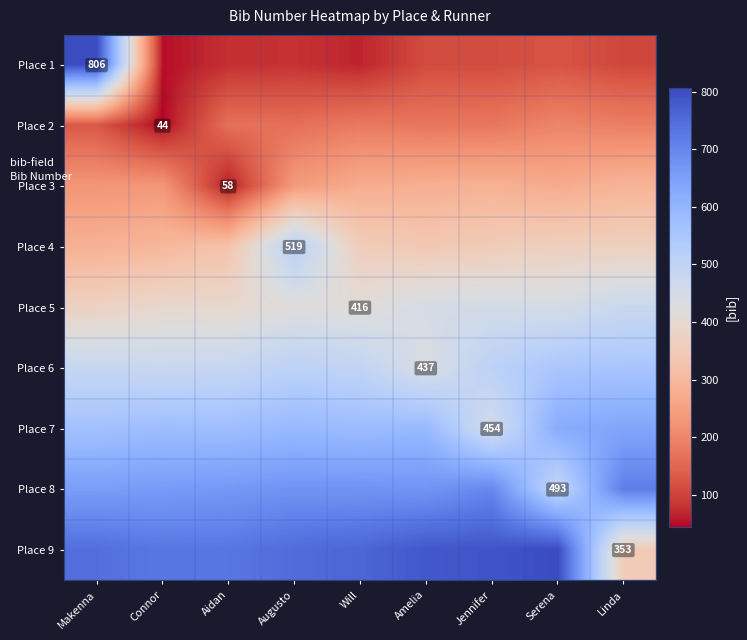

Rank the series at Linda from lowest to highest value.

Place 1, Place 2, Place 3, Place 9, Place 4, Place 5, Place 6, Place 7, Place 8